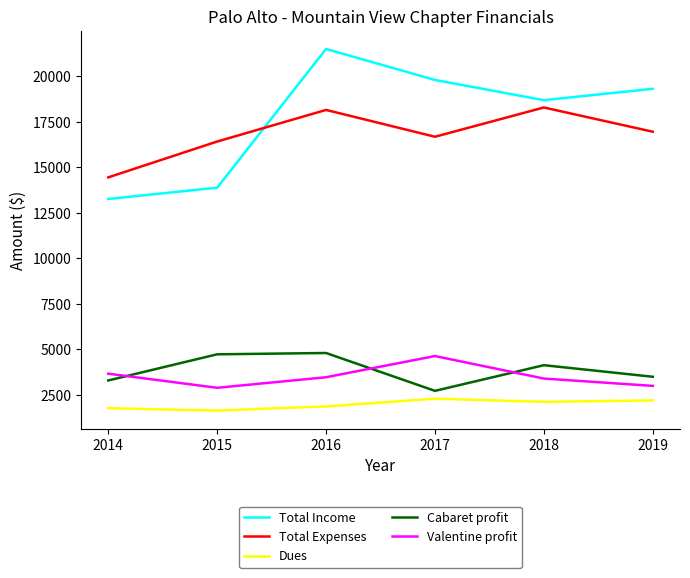

At which category does the chart reach its peak across all series?

2016